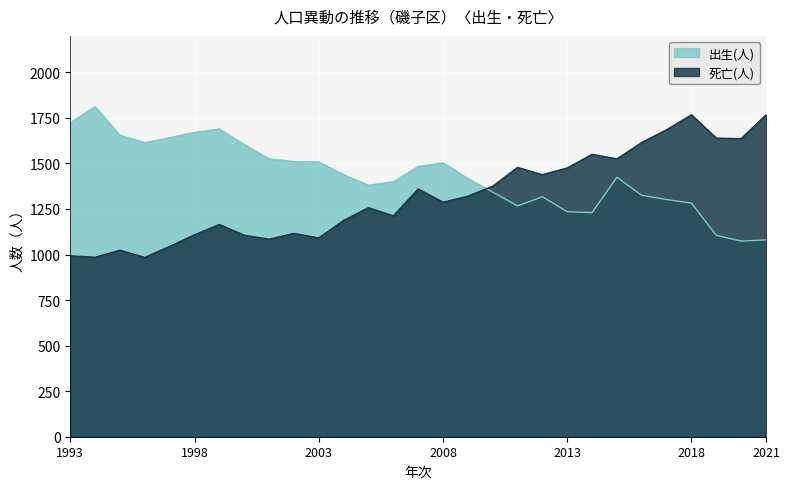

What is the highest value of the 死亡(人) series?

1767